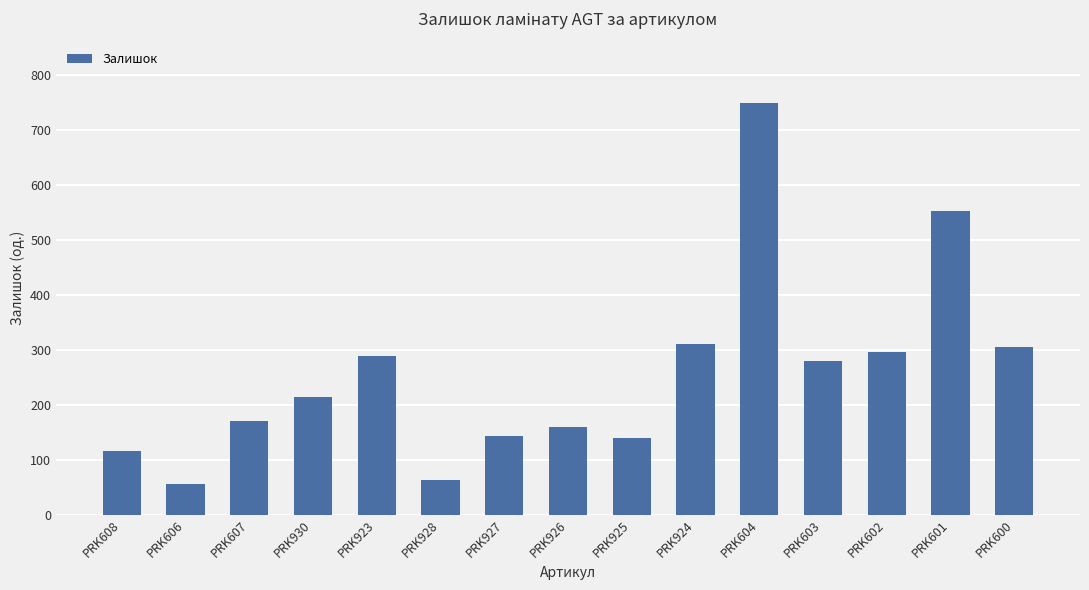

What is the greatest value displayed?

749